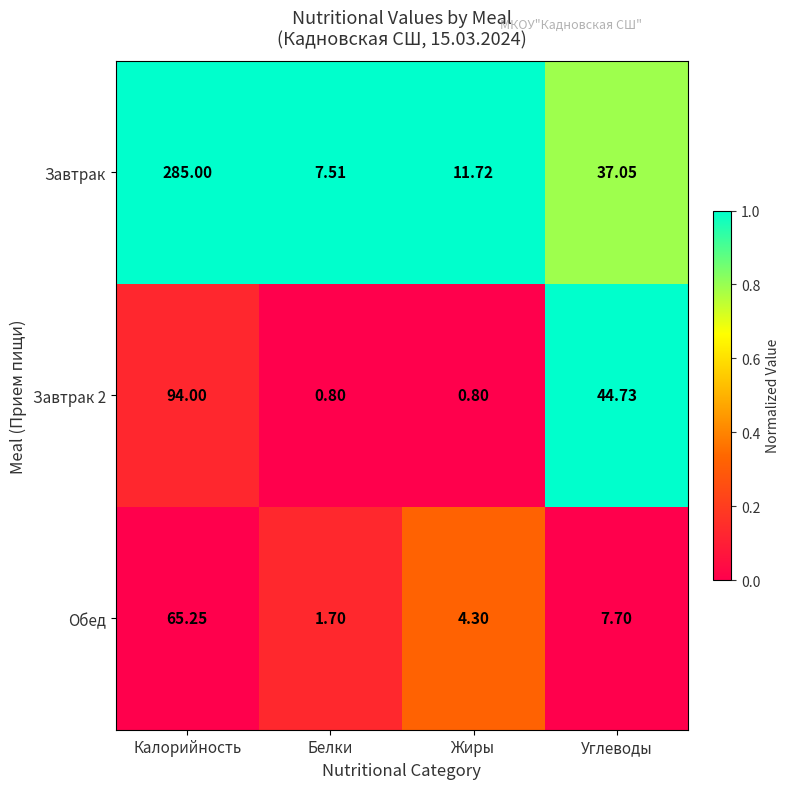

Which series changed the most between Калорийность and Белки?

Завтрак